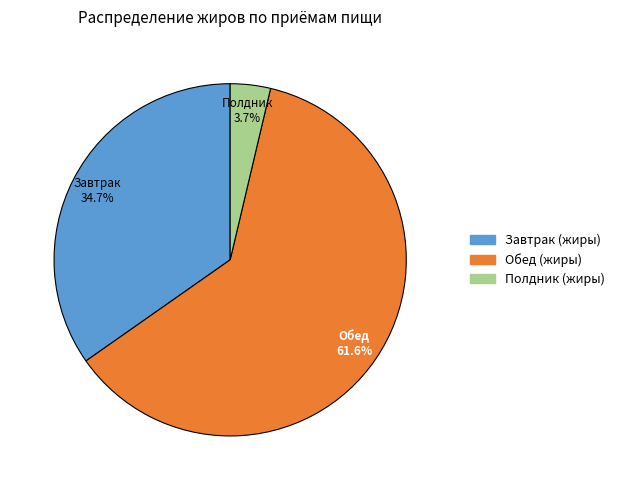

How many segments does this pie chart have?

3